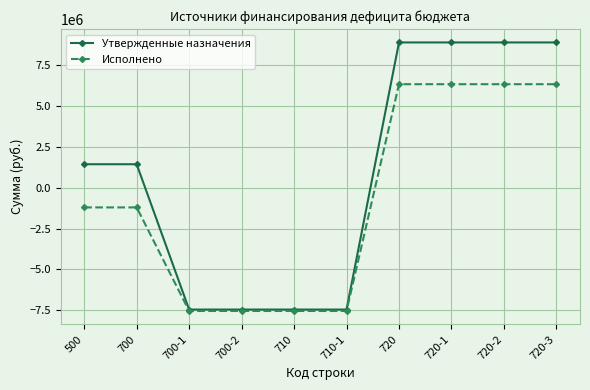

Reading left to right, extract all data points from this chart.

Утвержденные назначения: 500=1440217.7	700=1440217.7	700-1=-7455355.8	700-2=-7455355.8	710=-7455355.8	710-1=-7455355.8	720=8895573.5	720-1=8895573.5	720-2=8895573.5	720-3=8895573.5
Исполнено: 500=-1203305.2	700=-1203305.2	700-1=-7543236.6	700-2=-7543236.6	710=-7543236.6	710-1=-7543236.6	720=6339931.3	720-1=6339931.3	720-2=6339931.3	720-3=6339931.3